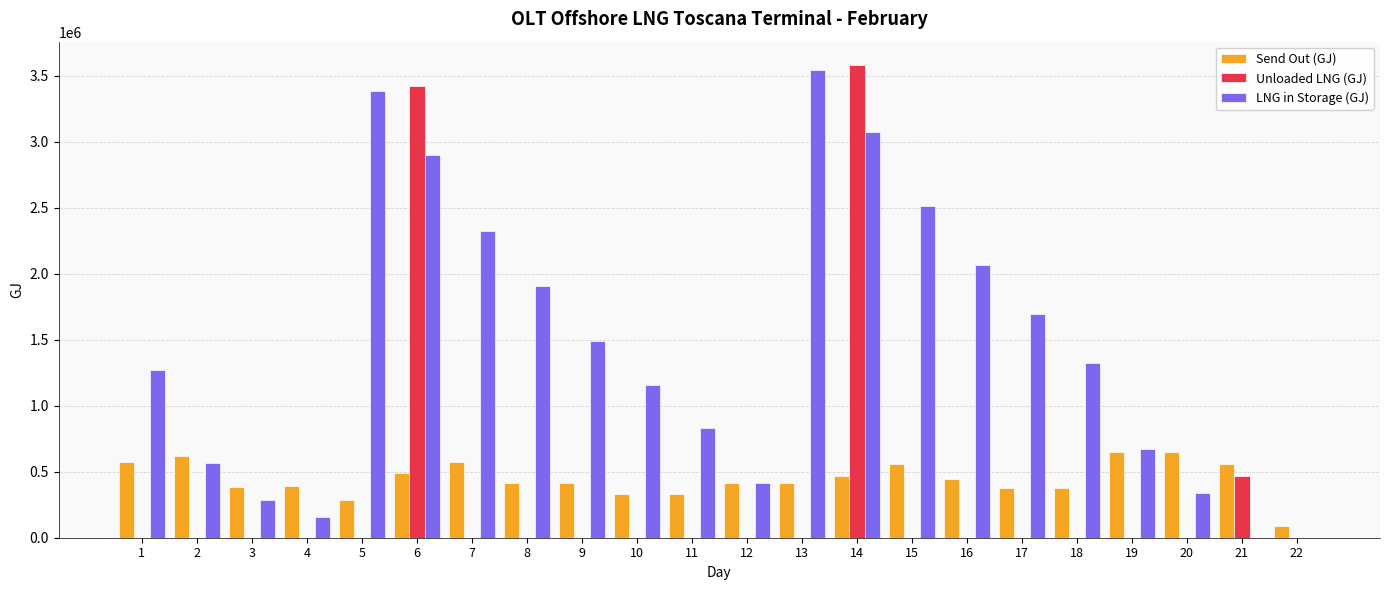

Is the value of LNG in Storage (GJ) at 15 greater than the value of Send Out (GJ) at 11?

Yes